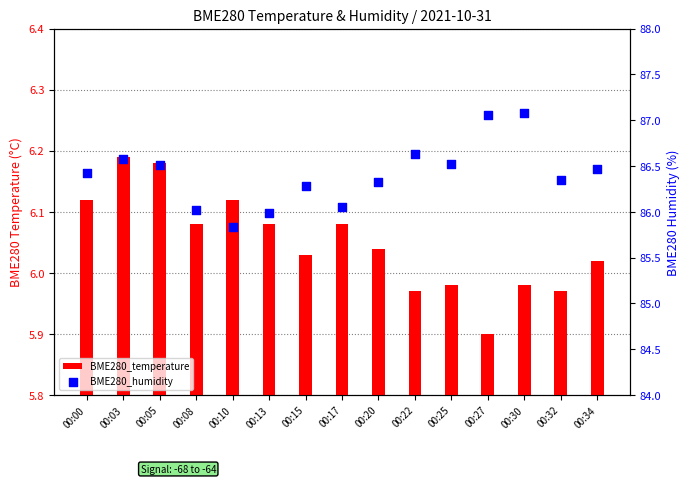

Which series has the widest spread of Y values?

BME280_humidity